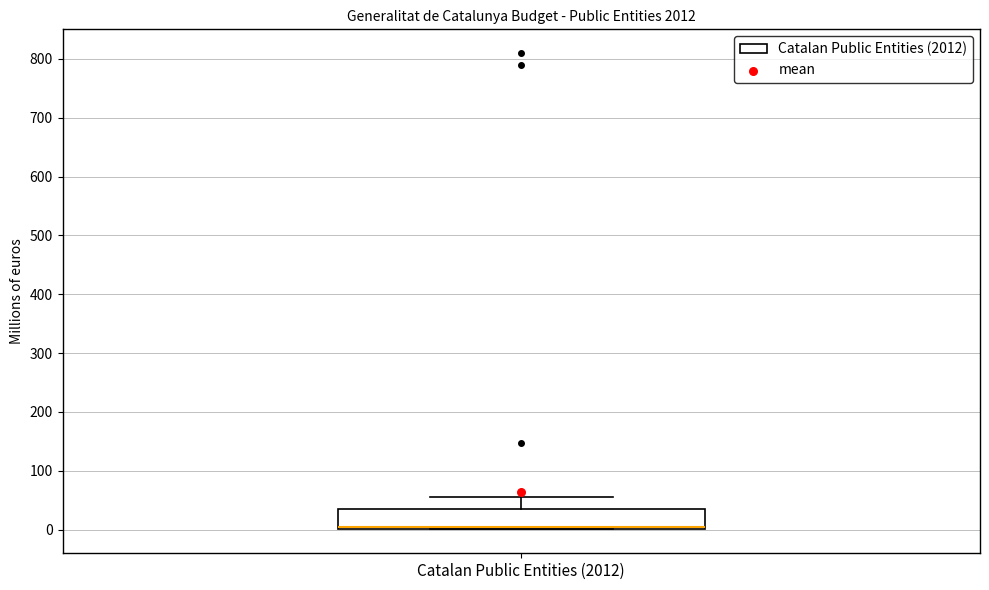

Read this box plot against the y-axis: the position of the median line, the range covered by the box, and the ends of both whiskers. The values are not printed on the chart, so give them approximately, as read against the axis.

median 0 (drawn on the box's lower edge), box 0 to 40, whiskers 0 to 60